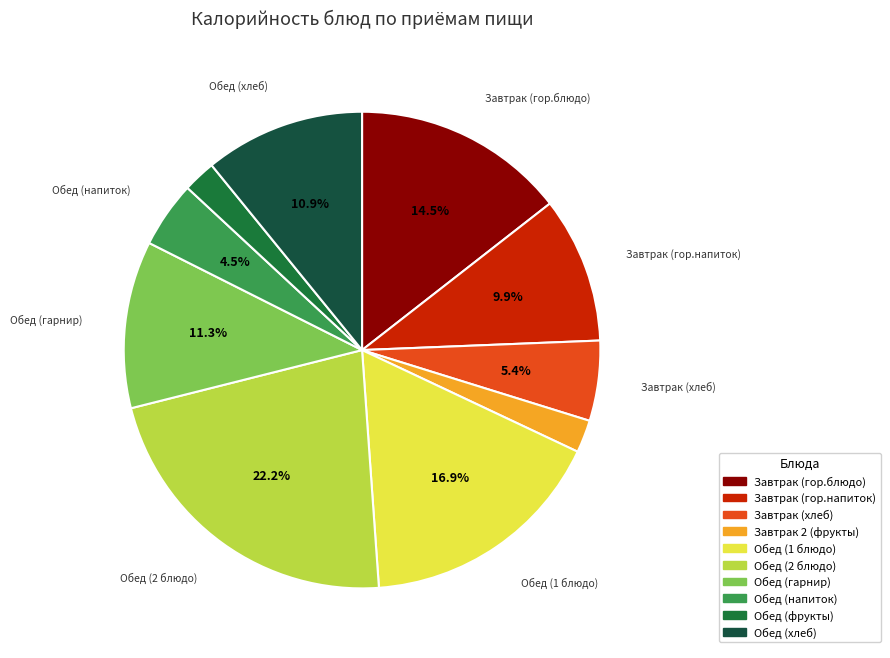

Between Завтрак (хлеб) and Обед (гарнир), which is larger?

Обед (гарнир)